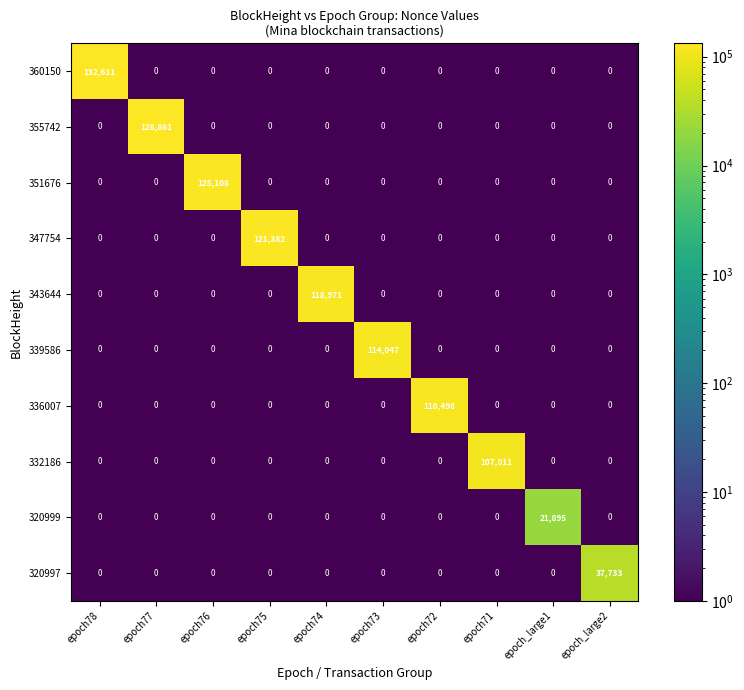

How many data points does each series have?

10